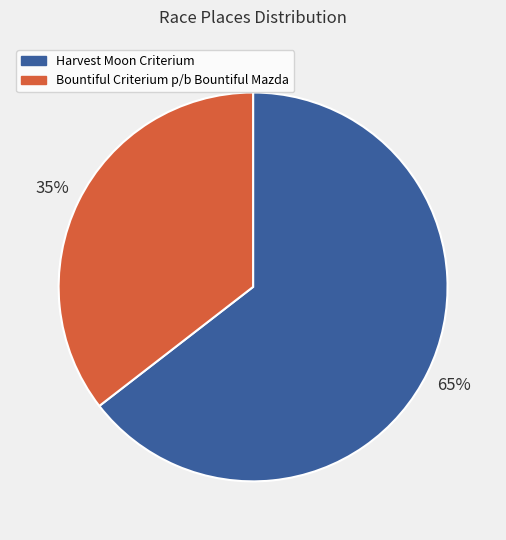

True or false: Bountiful Criterium p/b Bountiful Mazda accounts for 42% of the total.

False